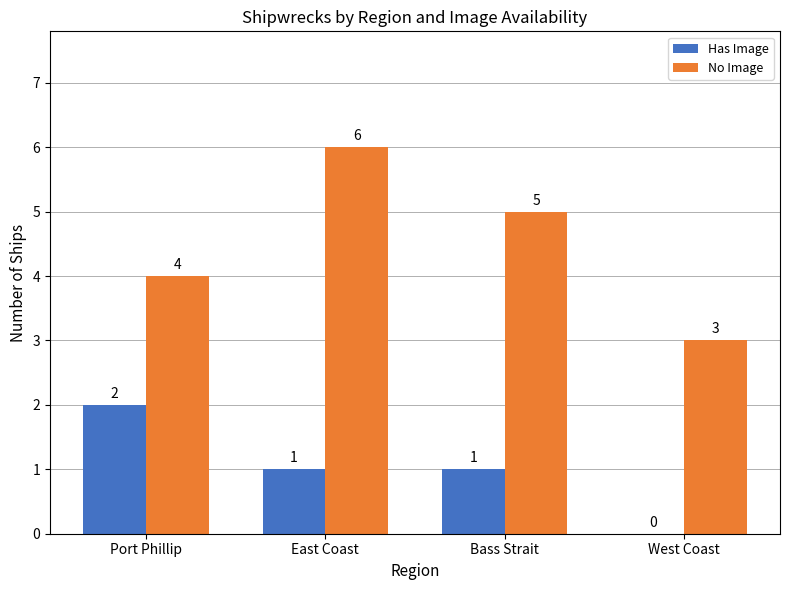

How many distinct data groups are displayed?

2